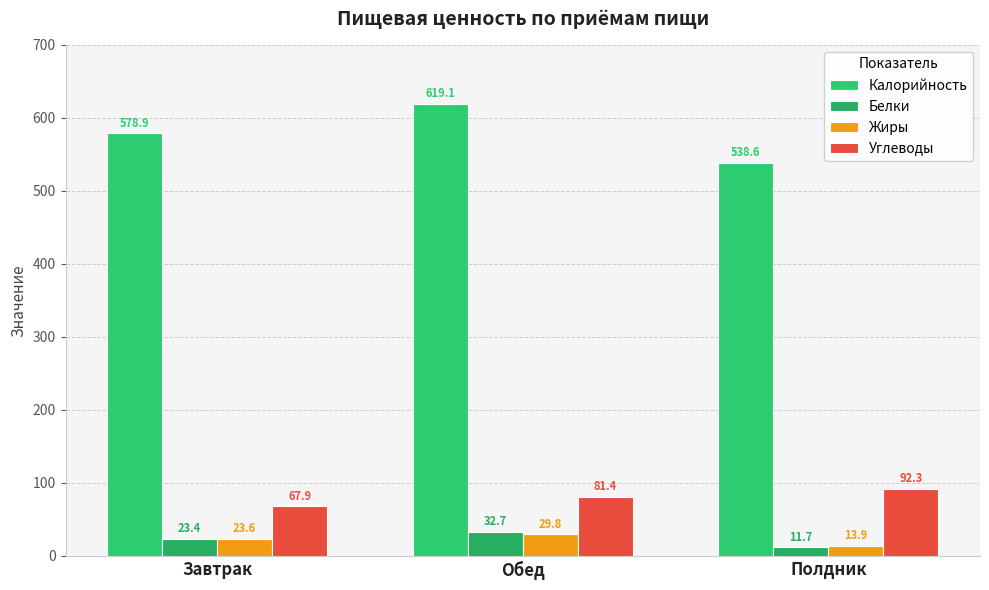

What is the total value across all series at Завтрак?

693.8